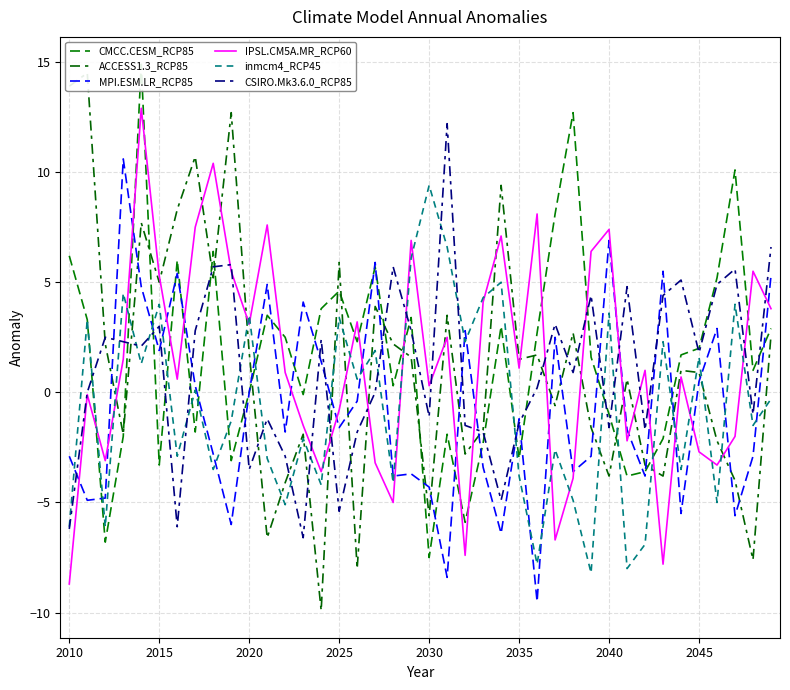

How many lines are shown in the chart?

6